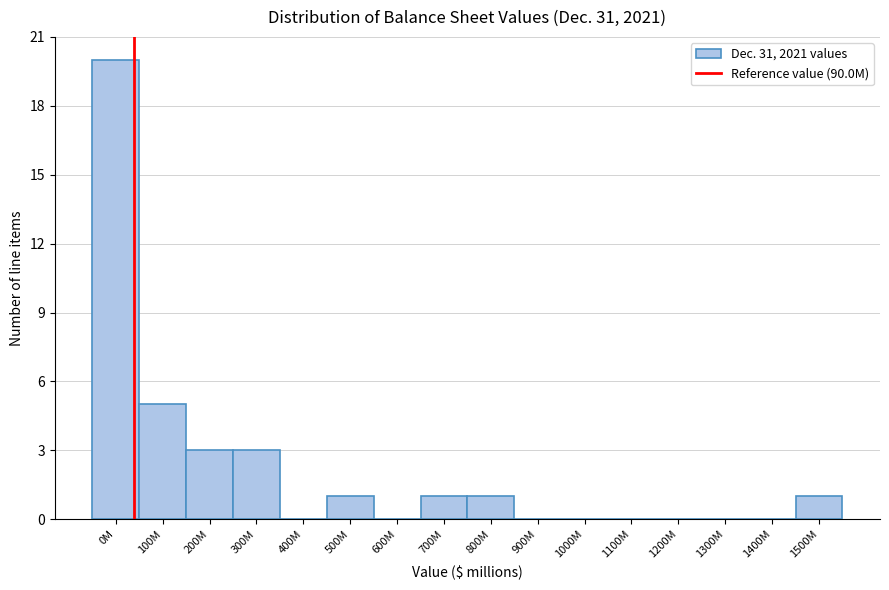

Reading left to right, what are all the values shown in this chart?

0M=20	100M=5	200M=3	300M=3	400M=0	500M=1	600M=0	700M=1	800M=1	900M=0	1000M=0	1100M=0	1200M=0	1300M=0	1400M=0	1500M=1